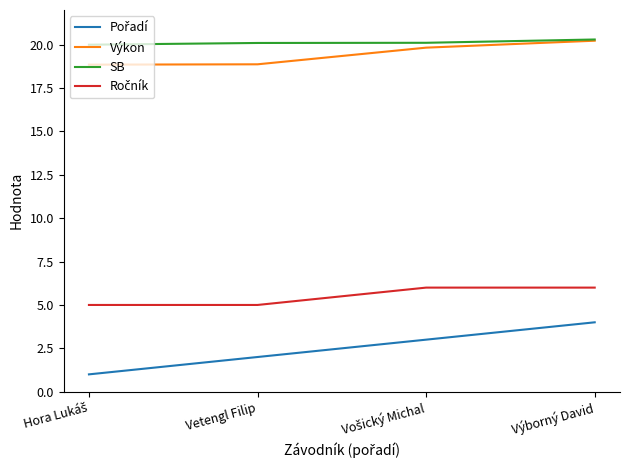

What is the maximum value shown in the chart?

20.3